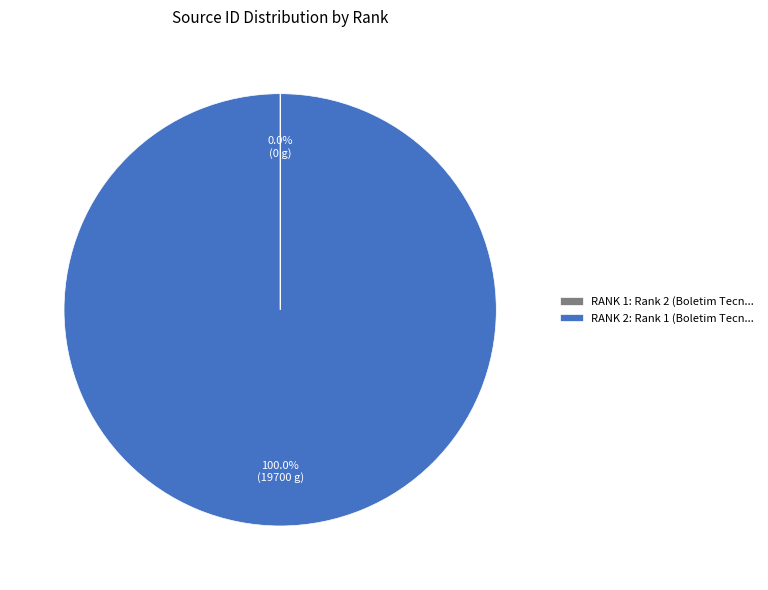

What is the largest slice in the pie chart?

RANK 2: Rank 1 (Boletim Tecn...